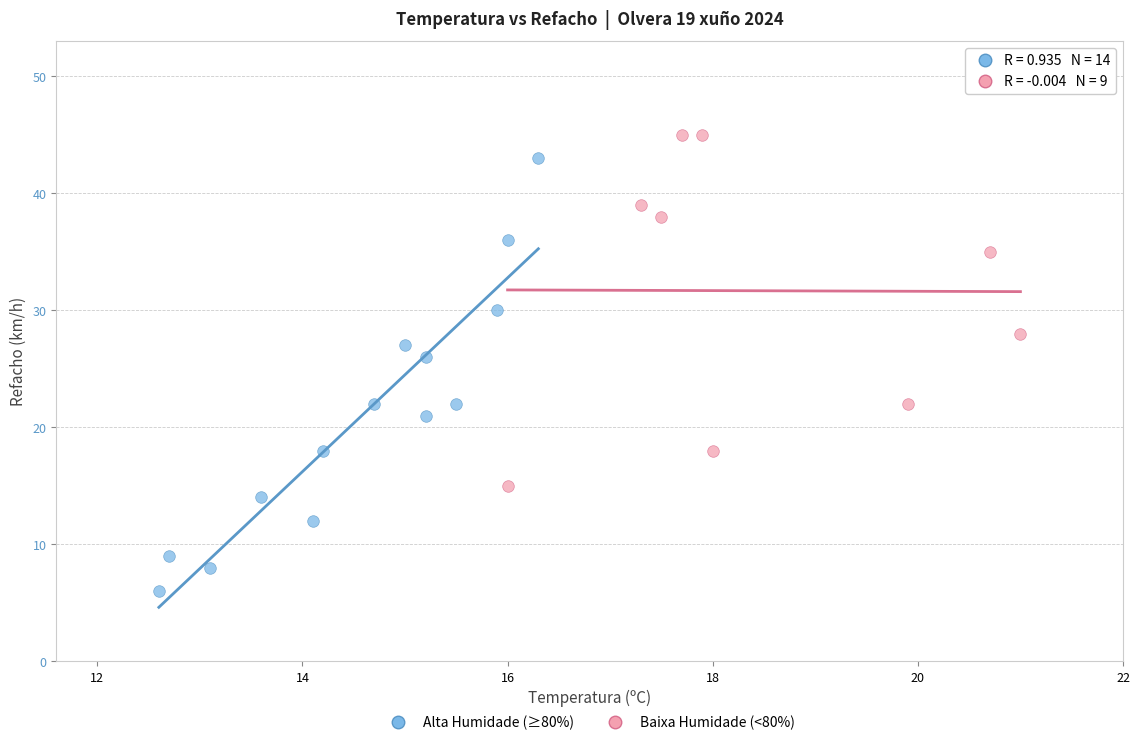

Which series reaches the minimum Y coordinate?

Alta Humidade (≥80%)